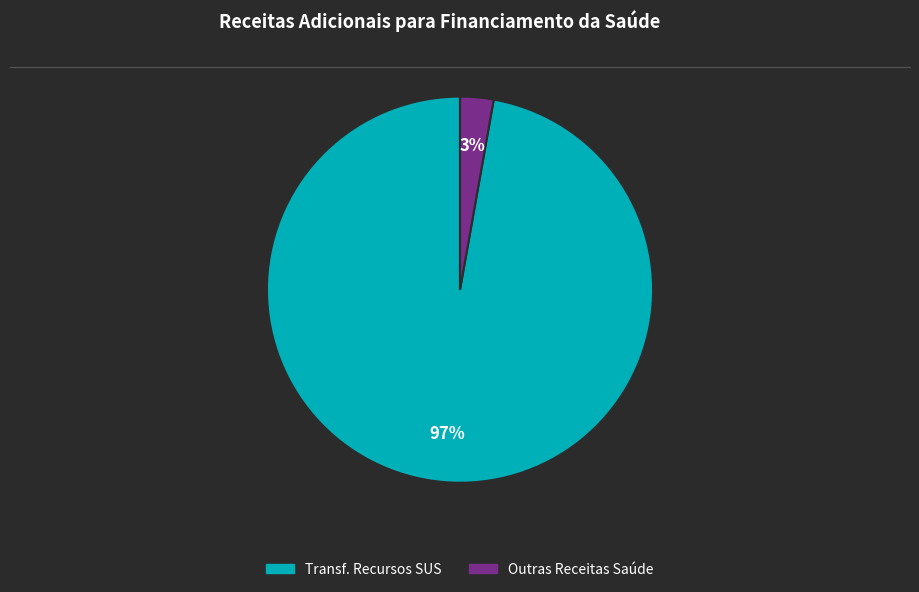

Does any single category account for the majority?

Yes